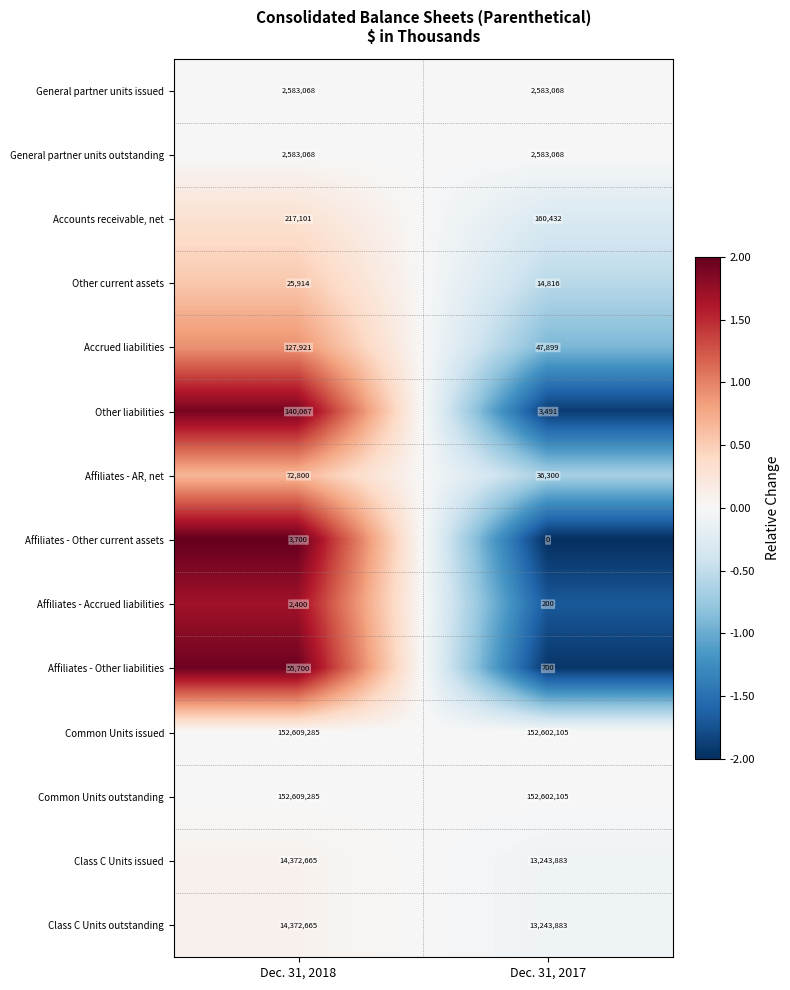

Reading right to left, what are all the values shown in this chart?

General partner units issued: 2583068	2583068
General partner units outstanding: 2583068	2583068
Accounts receivable, net: 160432	217101
Other current assets: 14816	25914
Accrued liabilities: 47899	127921
Other liabilities: 3491	140067
Affiliates - AR, net: 36300	72800
Affiliates - Other current assets: 0	3700
Affiliates - Accrued liabilities: 200	2400
Affiliates - Other liabilities: 700	55700
Common Units issued: 152602105	152609285
Common Units outstanding: 152602105	152609285
Class C Units issued: 13243883	14372665
Class C Units outstanding: 13243883	14372665